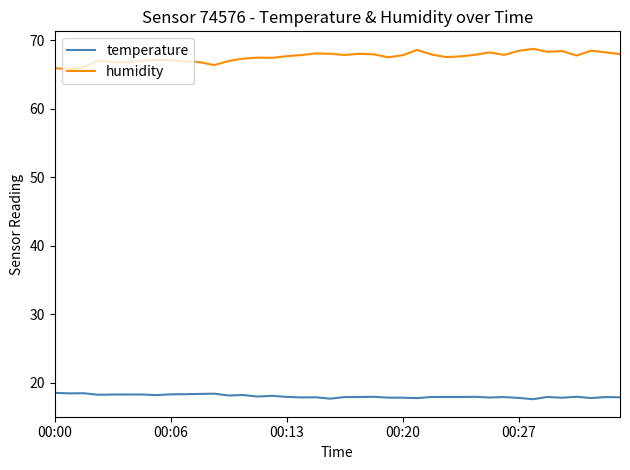

What is the minimum value shown in the chart?

17.6